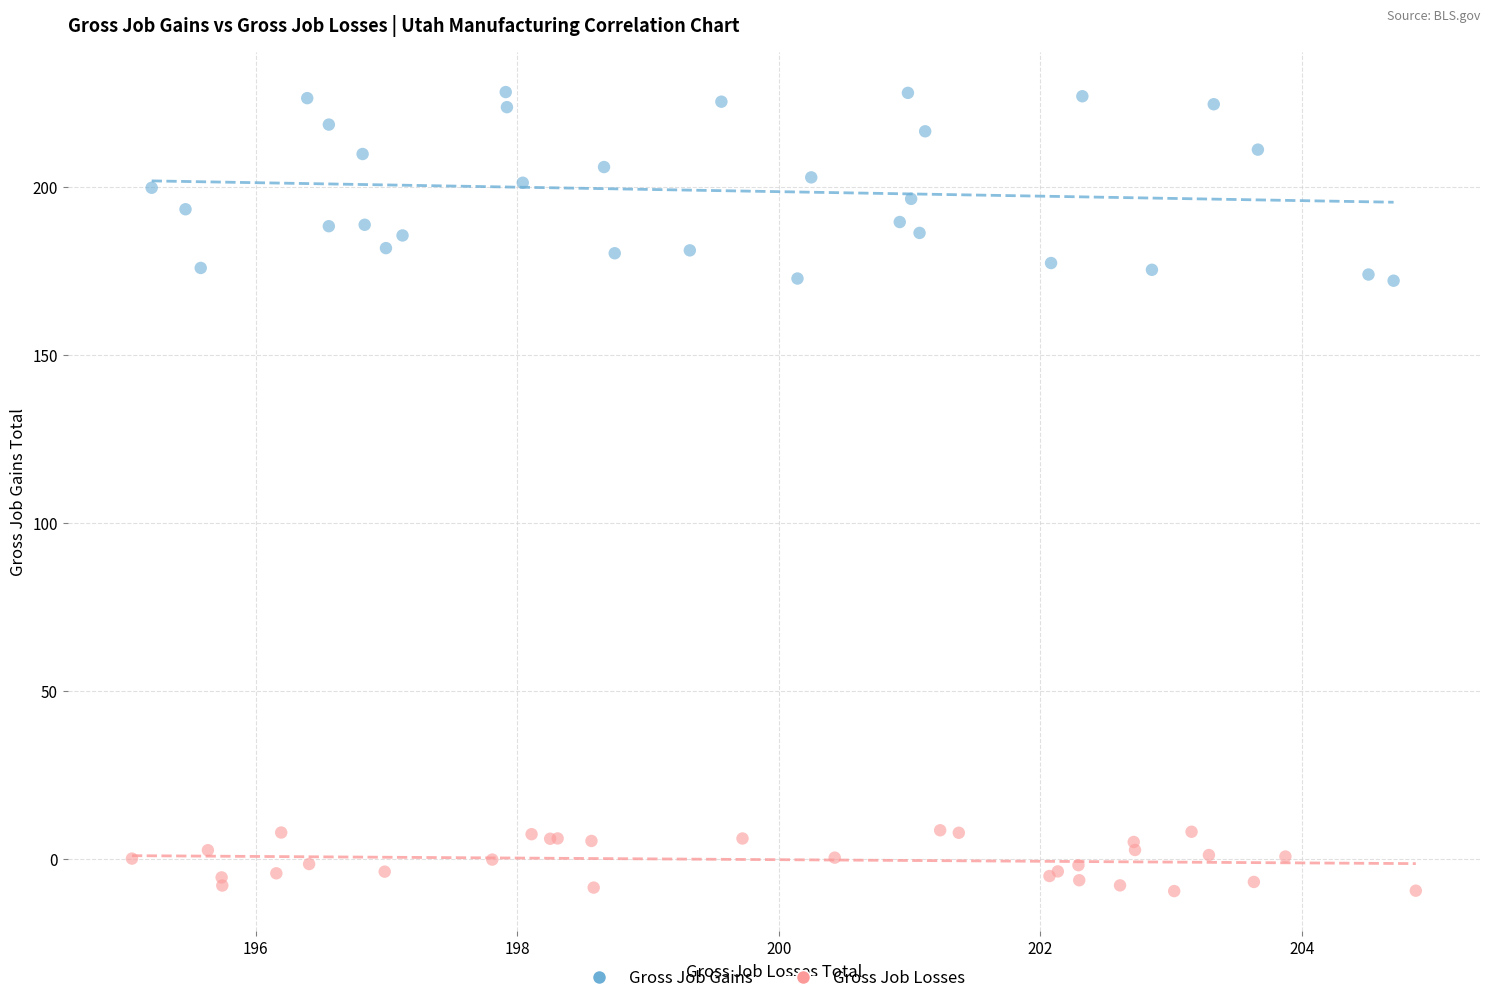

Which series reaches the minimum Y coordinate?

Gross Job Losses